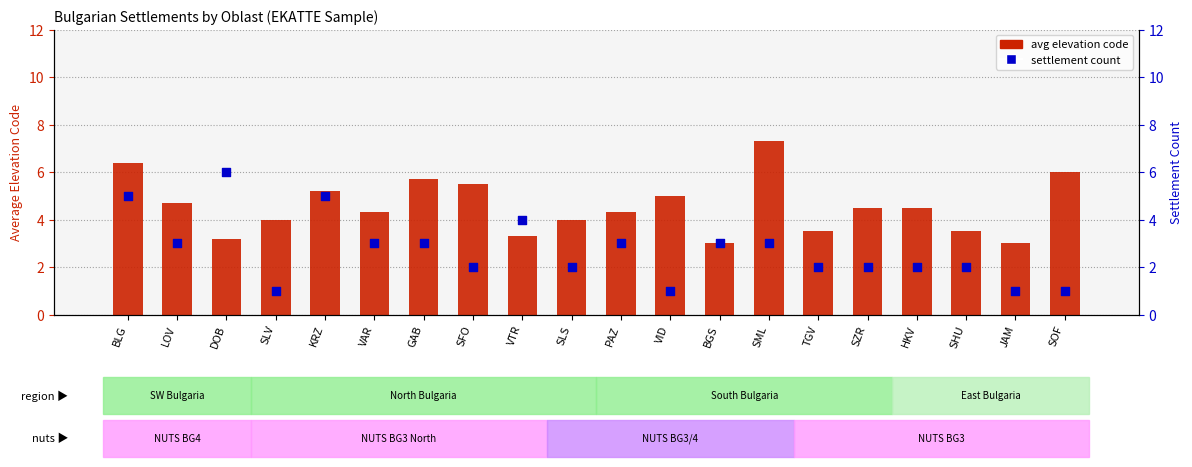

Which series has the largest Y range (max minus min)?

settlement count